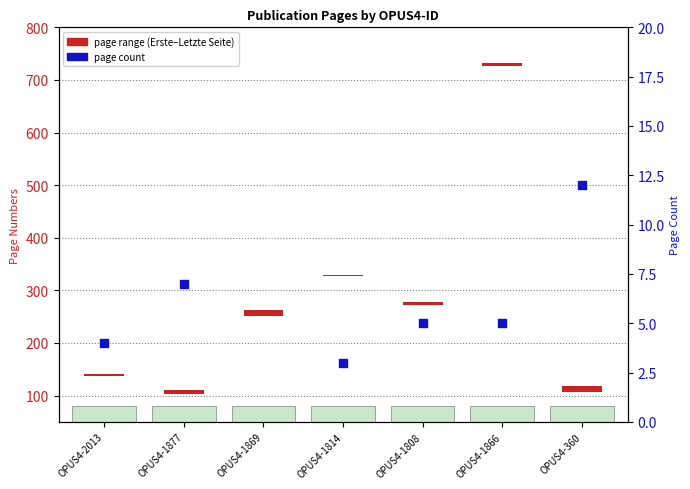

Which series reaches the minimum Y coordinate?

page range (Erste–Letzte Seite)